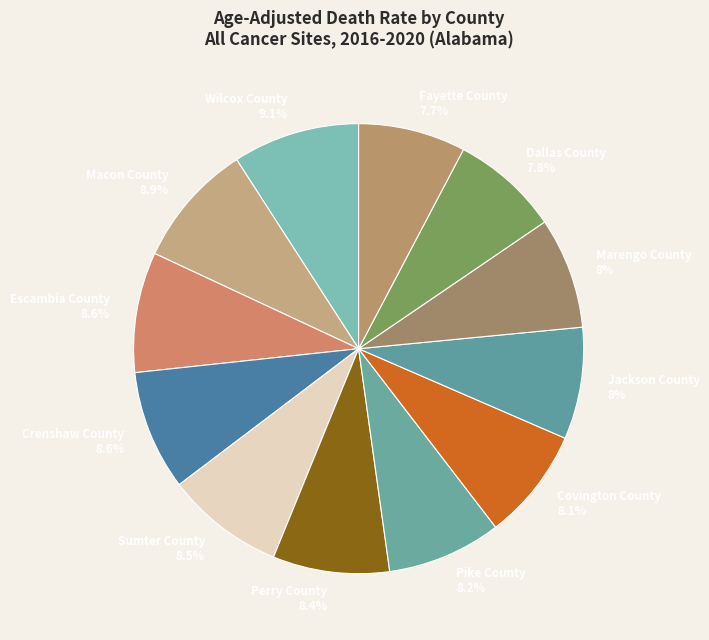

Between Perry County and Wilcox County, which is larger?

Wilcox County